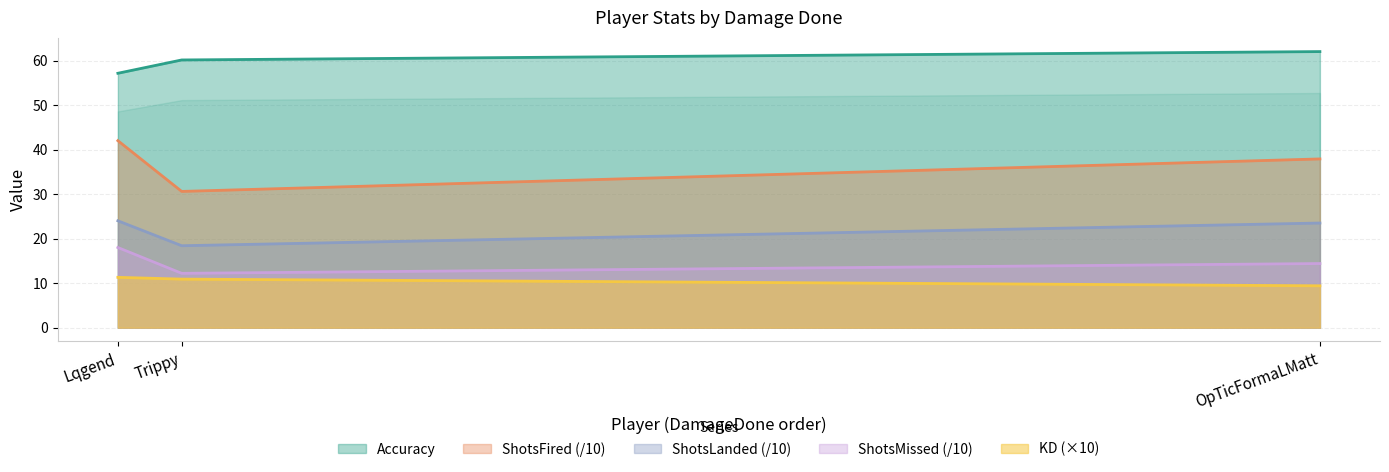

True or false: Accuracy has a value of 57.1 at Lqgend.

True